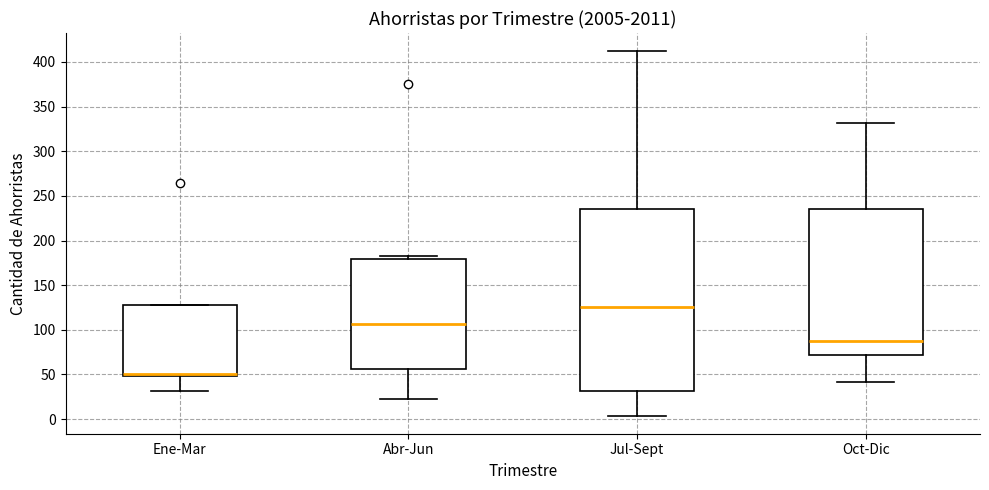

Where does the lower whisker of the box for Ene-Mar end on the y-axis? The values are not printed on the chart, so give them approximately, as read against the axis.

30